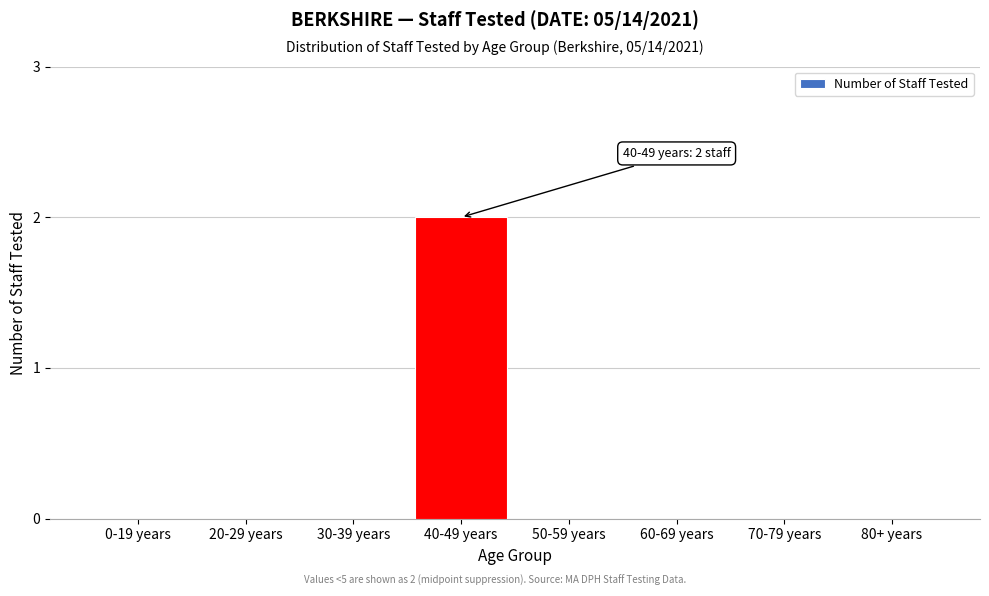

Reading left to right, extract all data points from this chart.

0-19 years=0	20-29 years=0	30-39 years=0	40-49 years=2	50-59 years=0	60-69 years=0	70-79 years=0	80+ years=0